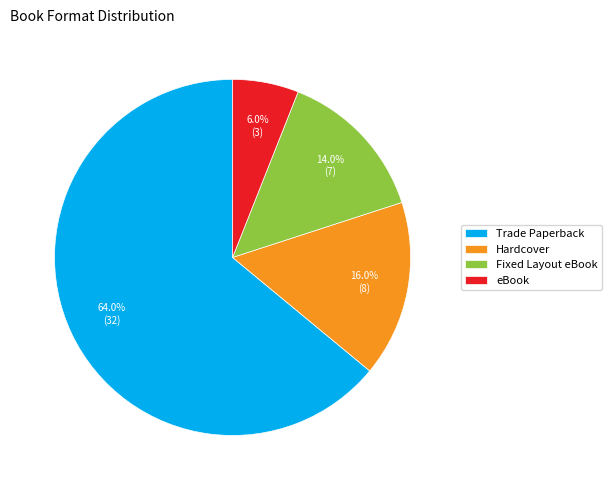

What is the total percentage of Fixed Layout eBook and Hardcover?

30.0%